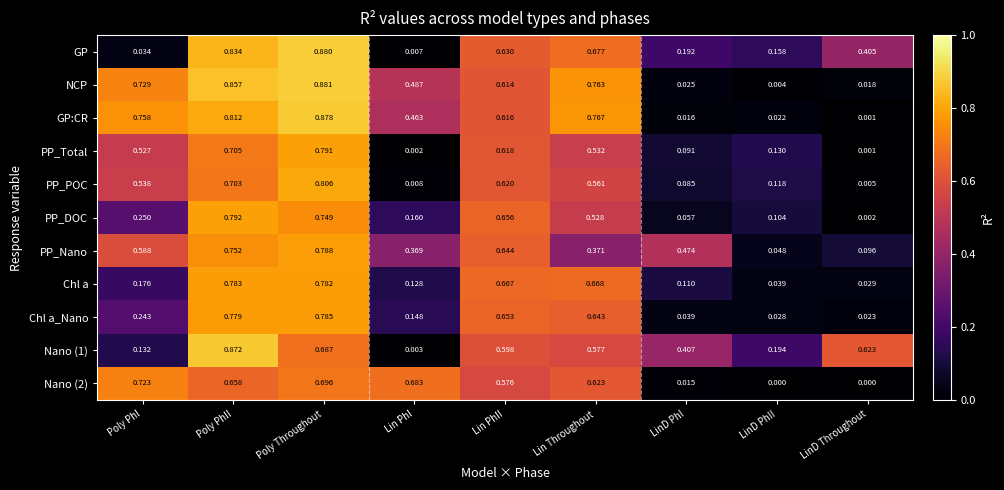

At which category is the sum across all series the highest?

Poly Throughout